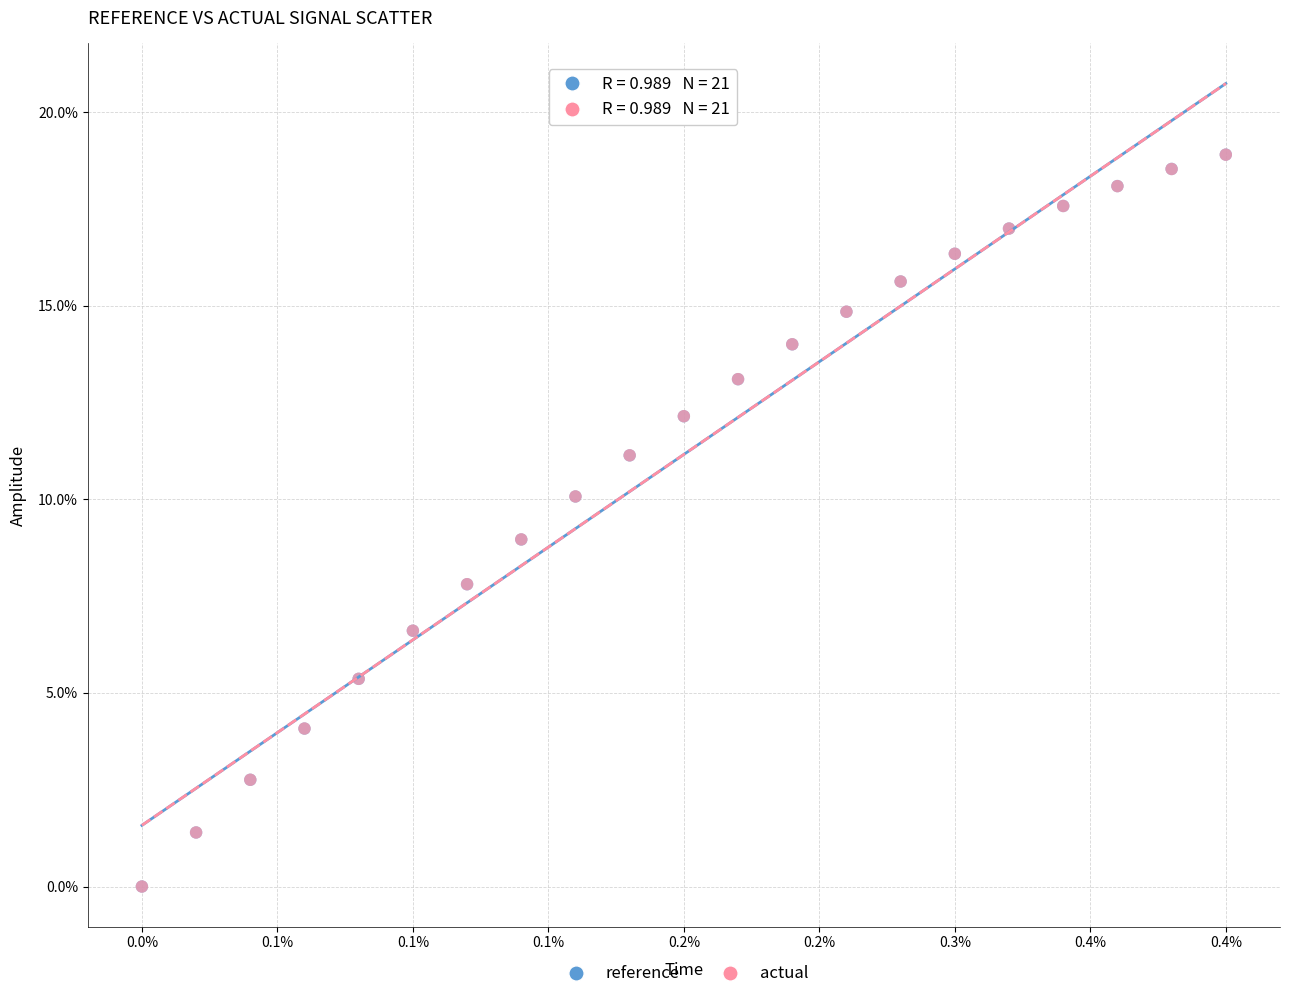

What are all the series names shown in the legend?

reference, actual